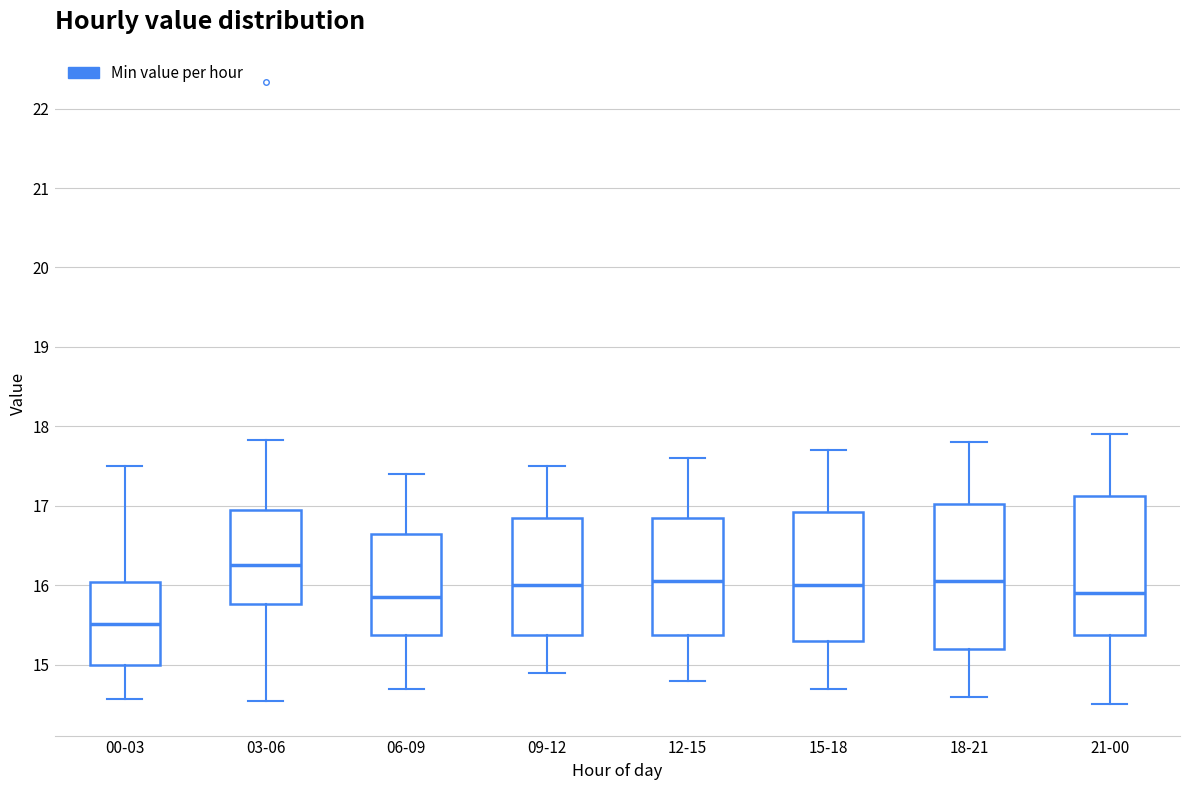

Where is the upper edge of the box for 21-00 on the y-axis? The values are not printed on the chart, so give them approximately, as read against the axis.

17.1